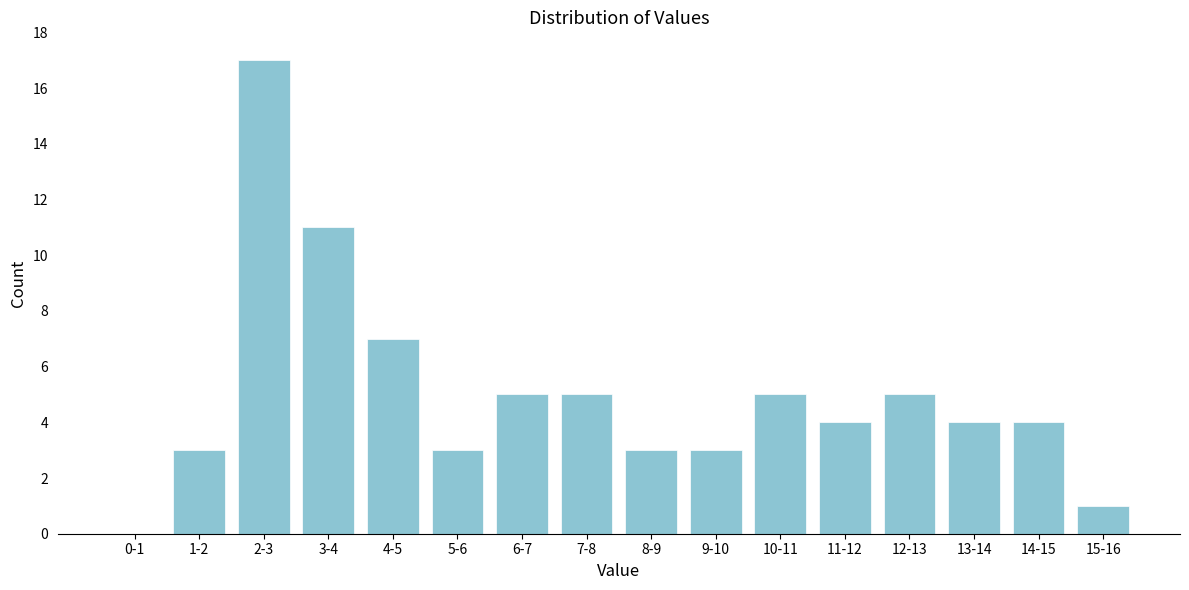

Reading left to right, extract all data points from this chart.

0-1=0	1-2=3	2-3=17	3-4=11	4-5=7	5-6=3	6-7=5	7-8=5	8-9=3	9-10=3	10-11=5	11-12=4	12-13=5	13-14=4	14-15=4	15-16=1